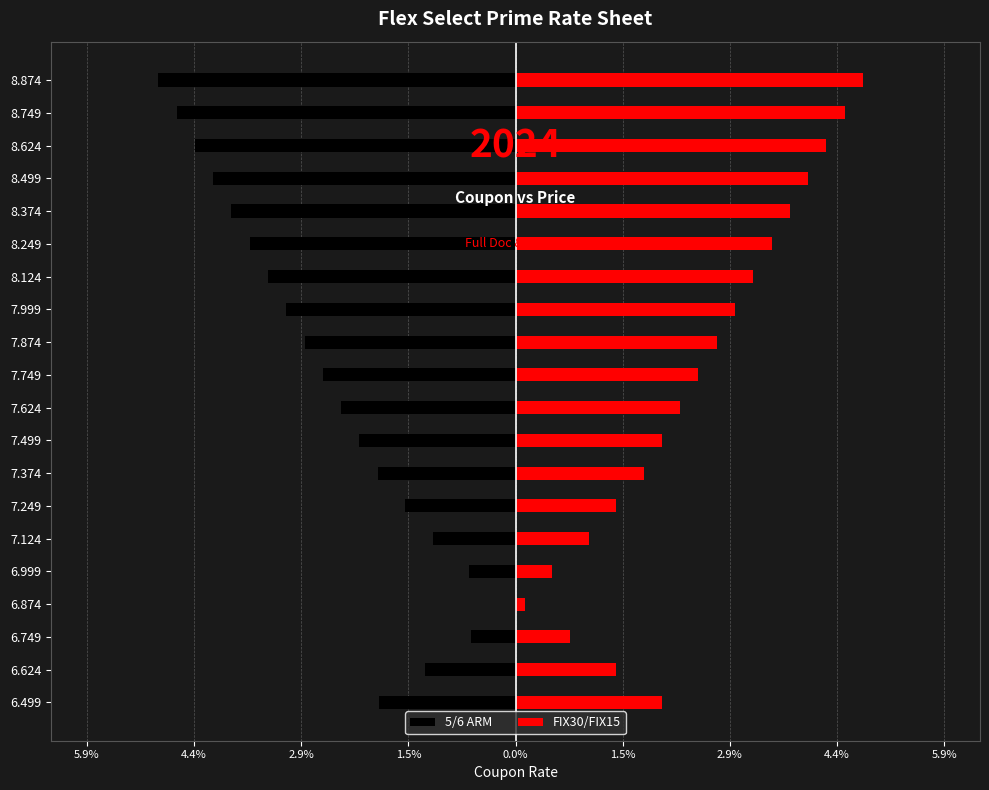

What is the value of the FIX30/FIX15 bar at the 19th from the left?

4.5